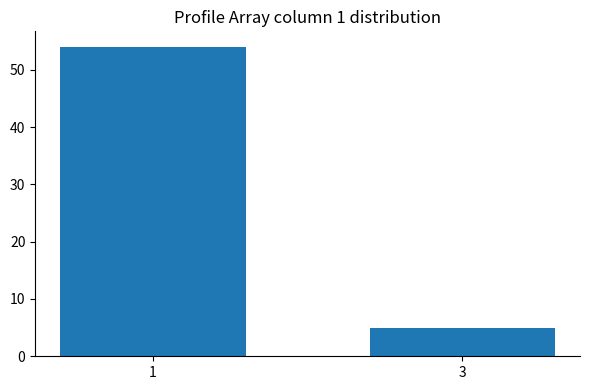

Rank the categories by value from lowest to highest.

3, 1